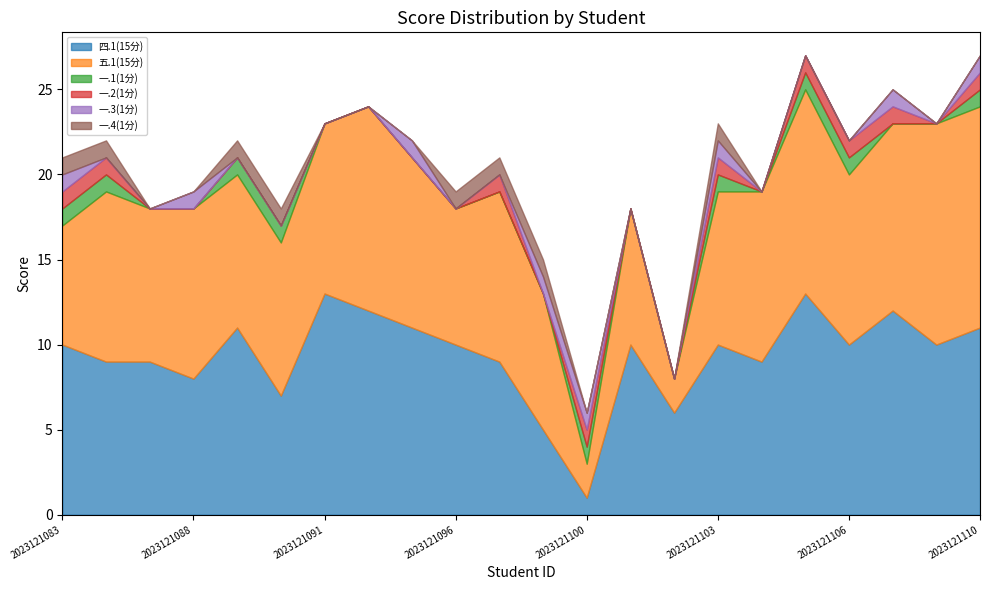

At which label is 一.3(1分) closest to 0?

2023121084